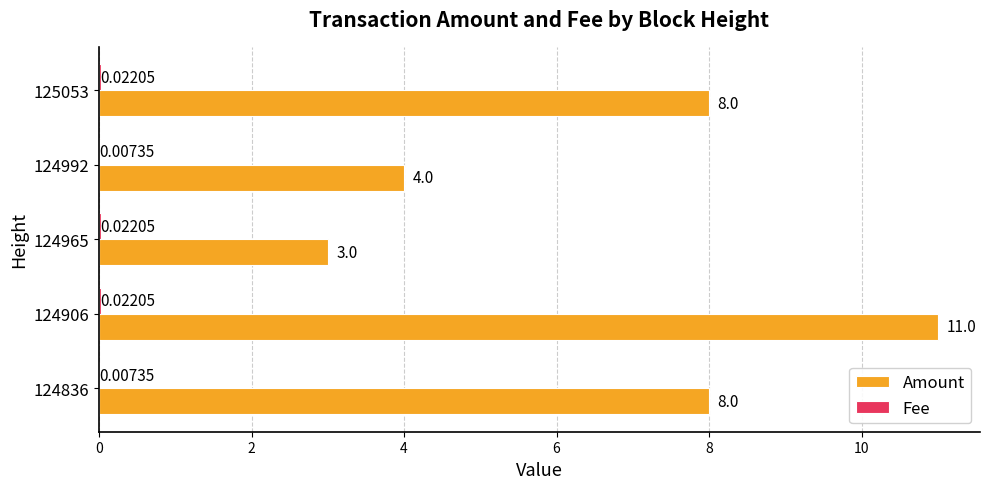

What is the sum of the Amount values at 124965 and 124906?

14.0